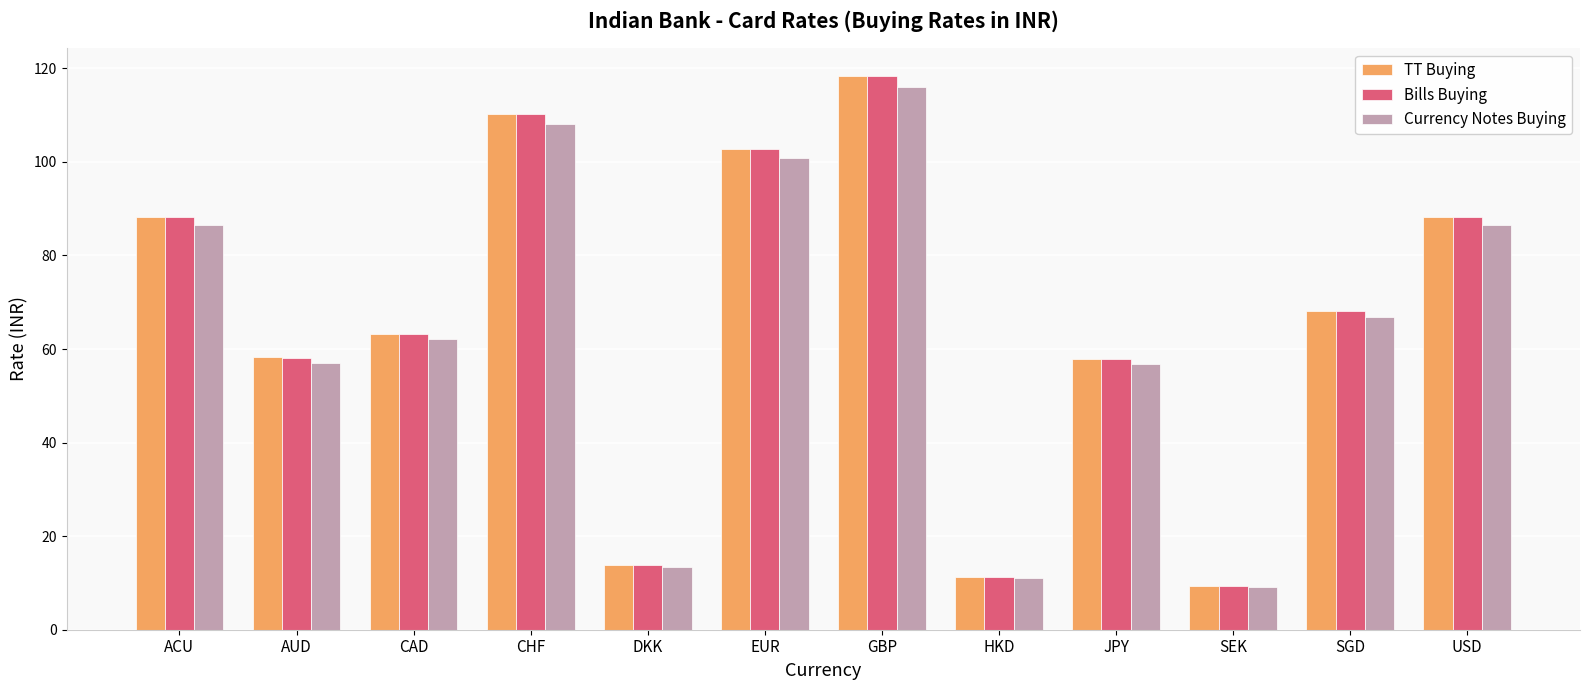

What is the minimum value for TT Buying?

9.4